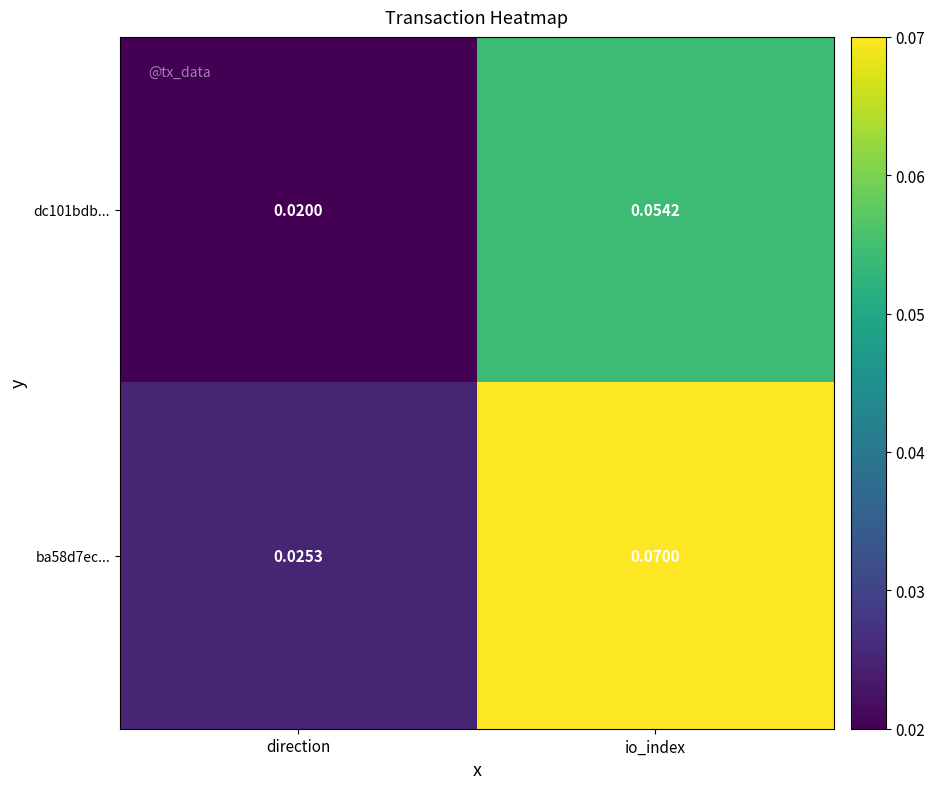

Rank the categories by ba58d7ec... value from highest to lowest.

io_index, direction